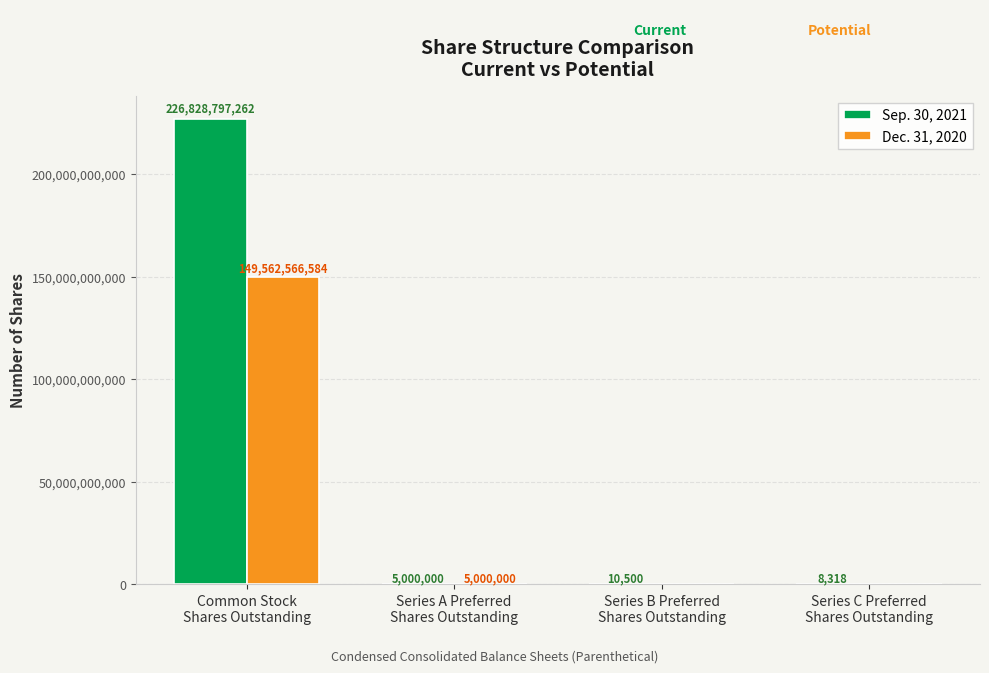

What is the greatest value displayed?

226828797262